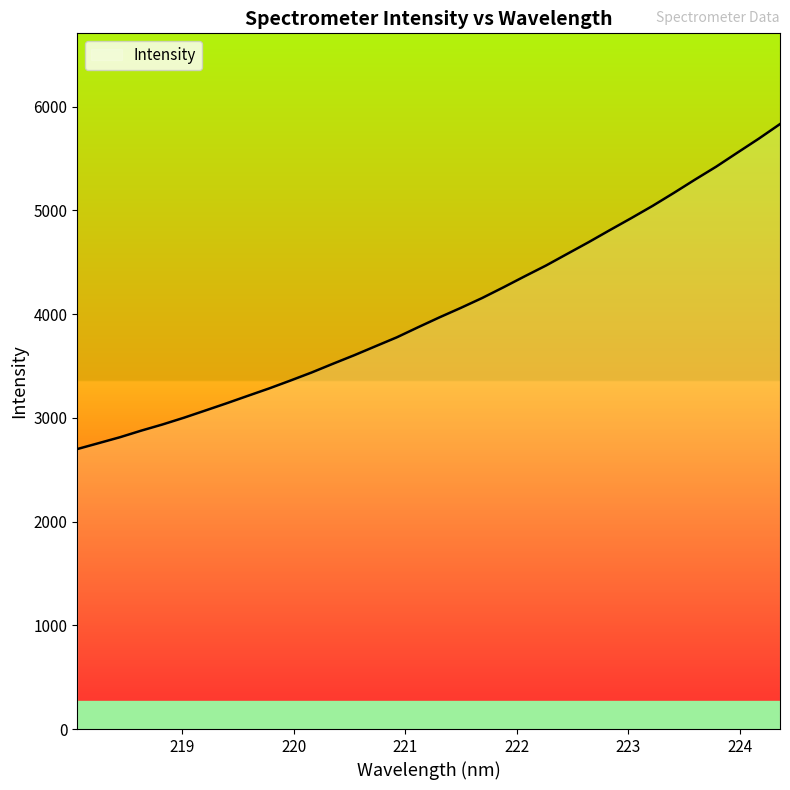

What is the smallest value displayed?

2699.4